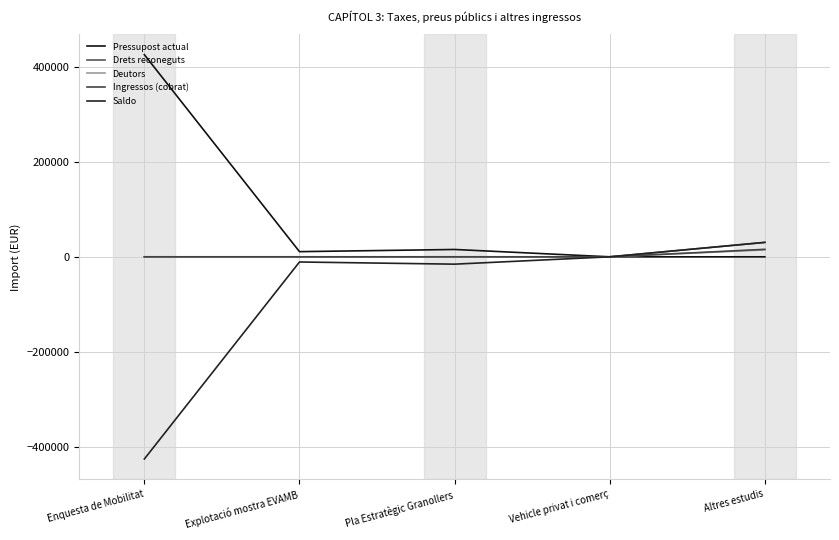

Does the chart display data point markers on the line(s)?

No